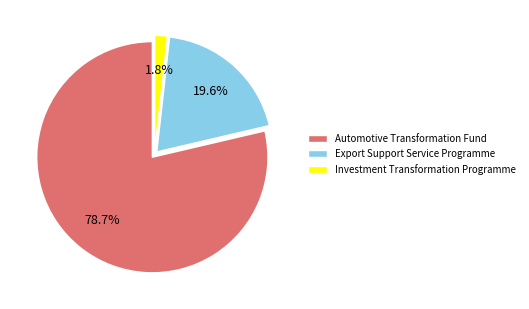

To the nearest percent, what is the difference between the Export Support Service Programme and Automotive Transformation Fund slice percentages?

59%